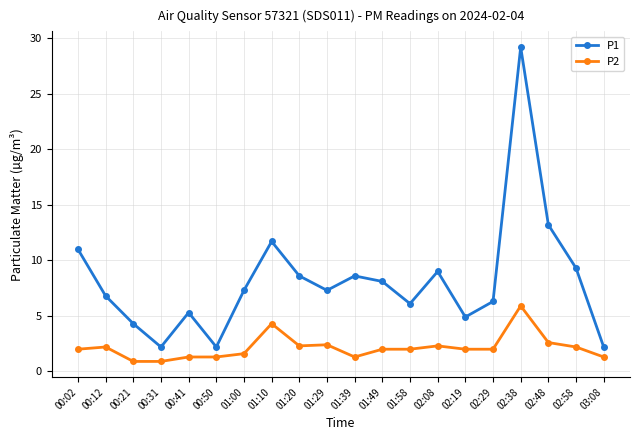

What is the minimum value for P2?

0.9